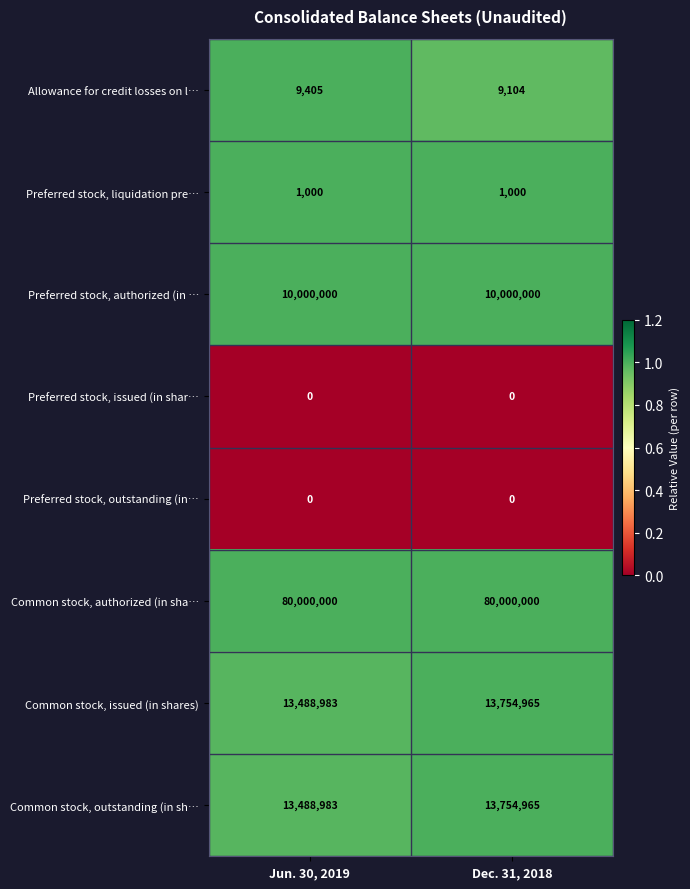

Is it true that Common stock, issued (in shares) equals 13754965 at Dec. 31, 2018?

True